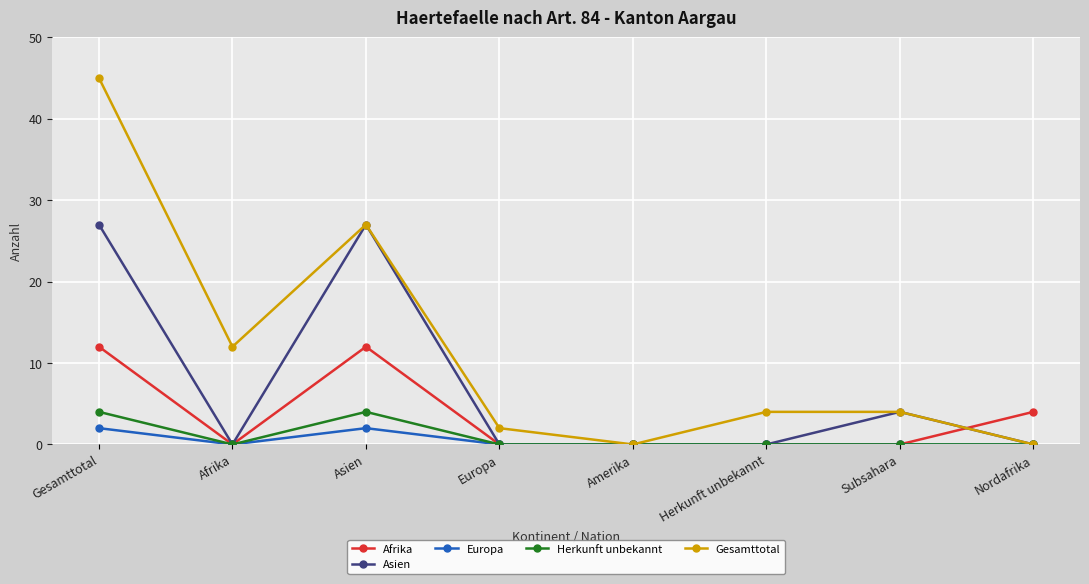

Count the number of categories in the chart.

8